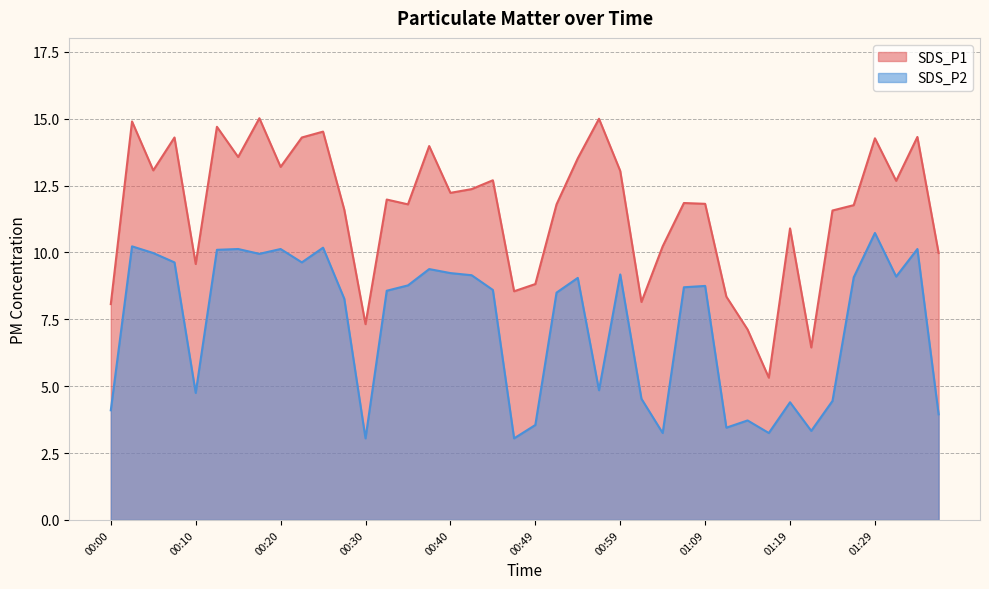

What is the difference between the second highest and minimum values in the SDS_P1 series?

9.7